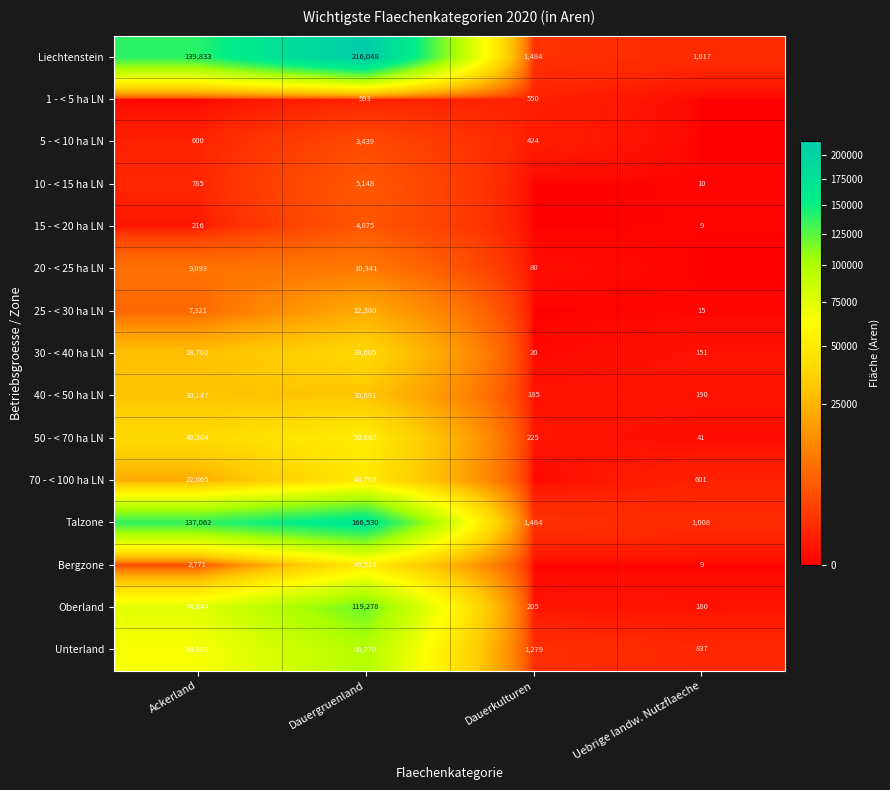

Which label corresponds to the smallest value in the chart?

Ackerland